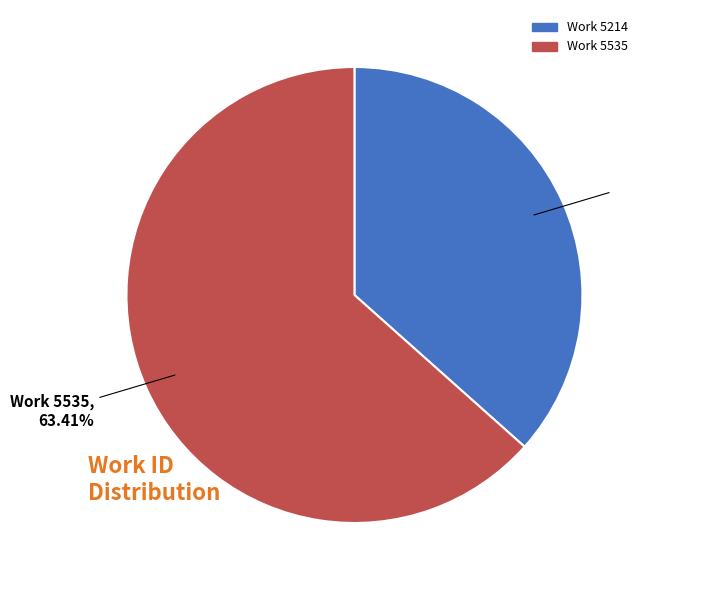

Does any single category account for the majority?

Yes